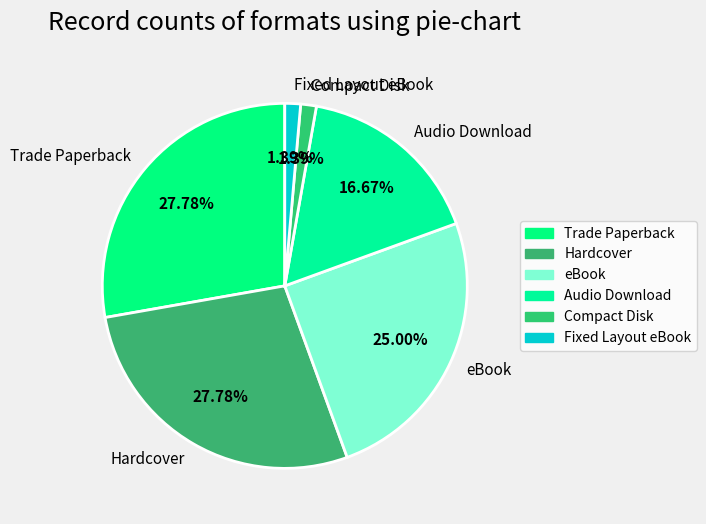

The Hardcover slice represents 40% of the pie. True or false?

False